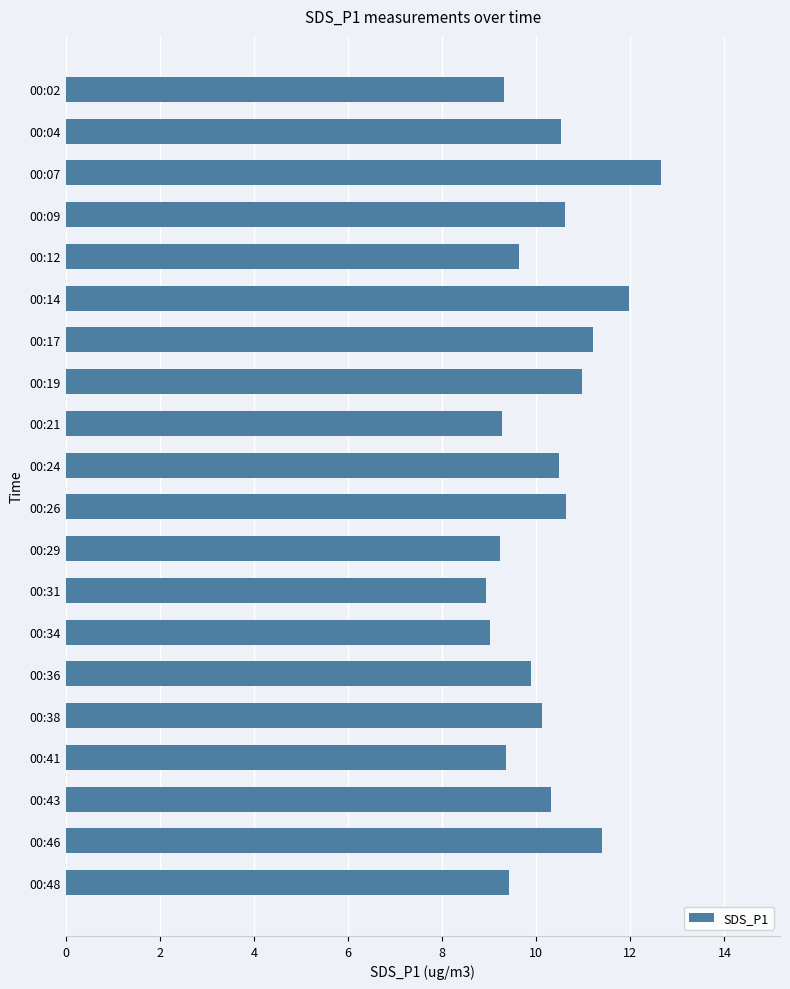

What is the difference between the maximum and minimum values?

3.7